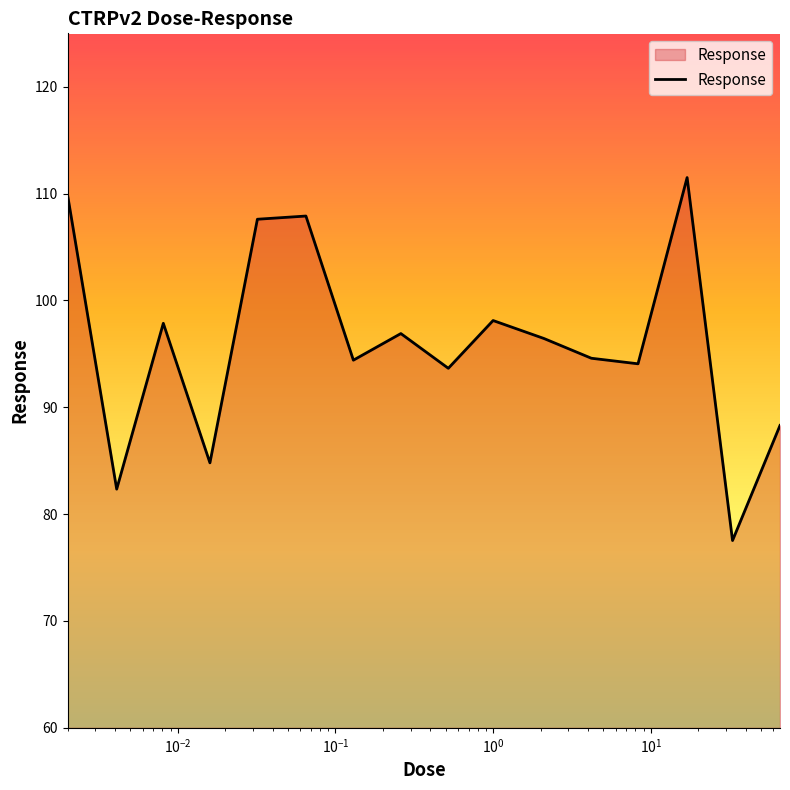

What is the difference between the maximum and minimum values?

34.0